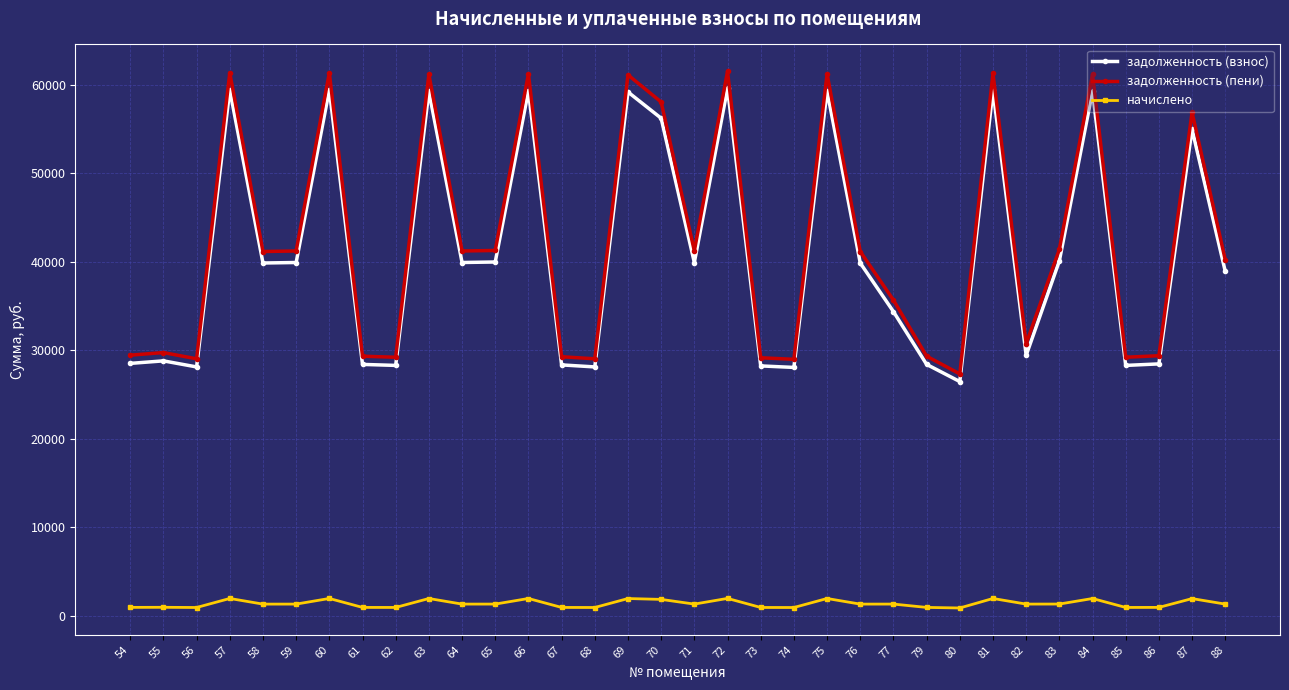

Is this an area chart (filled region under the line)?

No